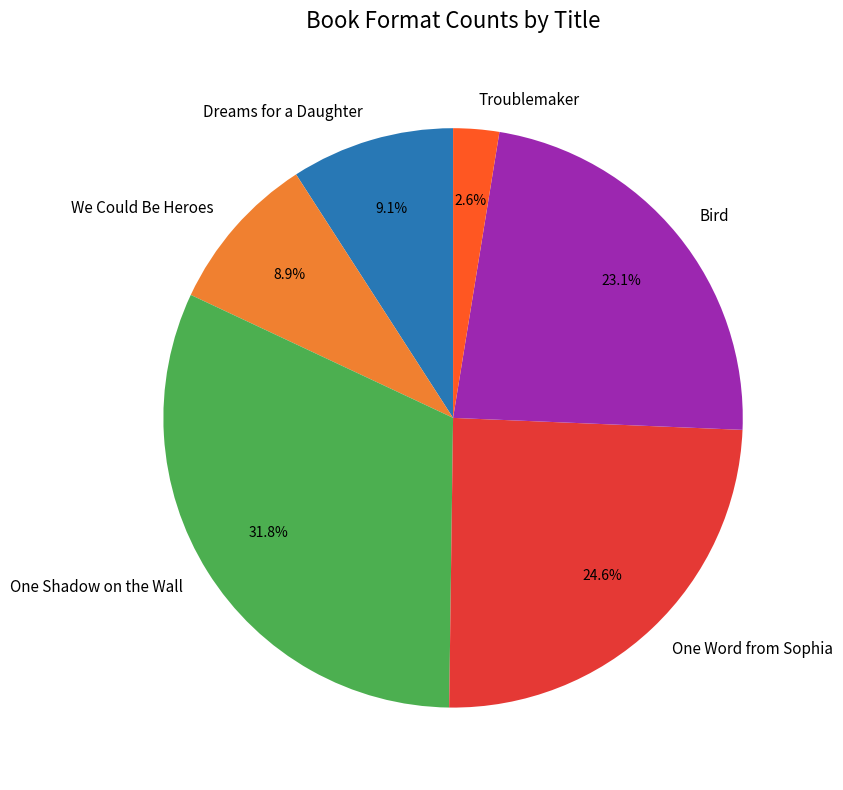

Which slice is the smallest?

Troublemaker